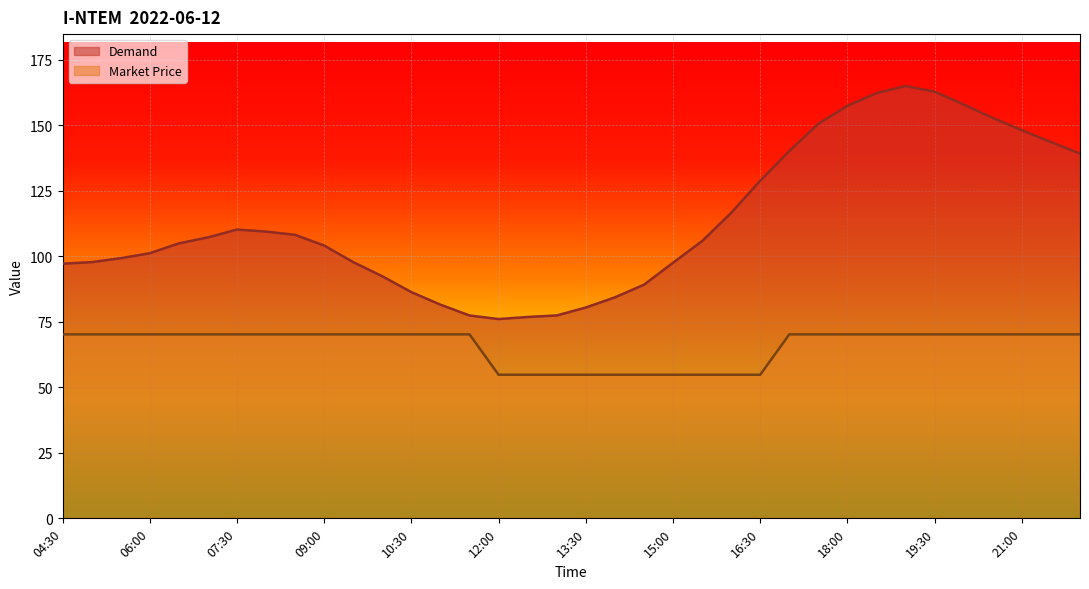

The value of Demand at 05:30 is 99.3. True or false?

True